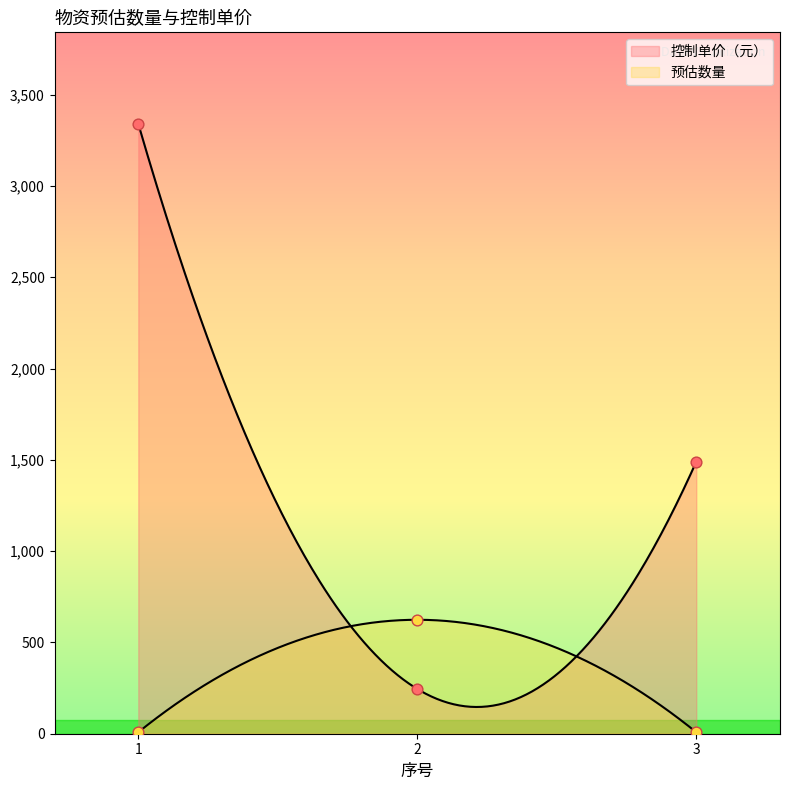

At which category is the sum across all series the highest?

1